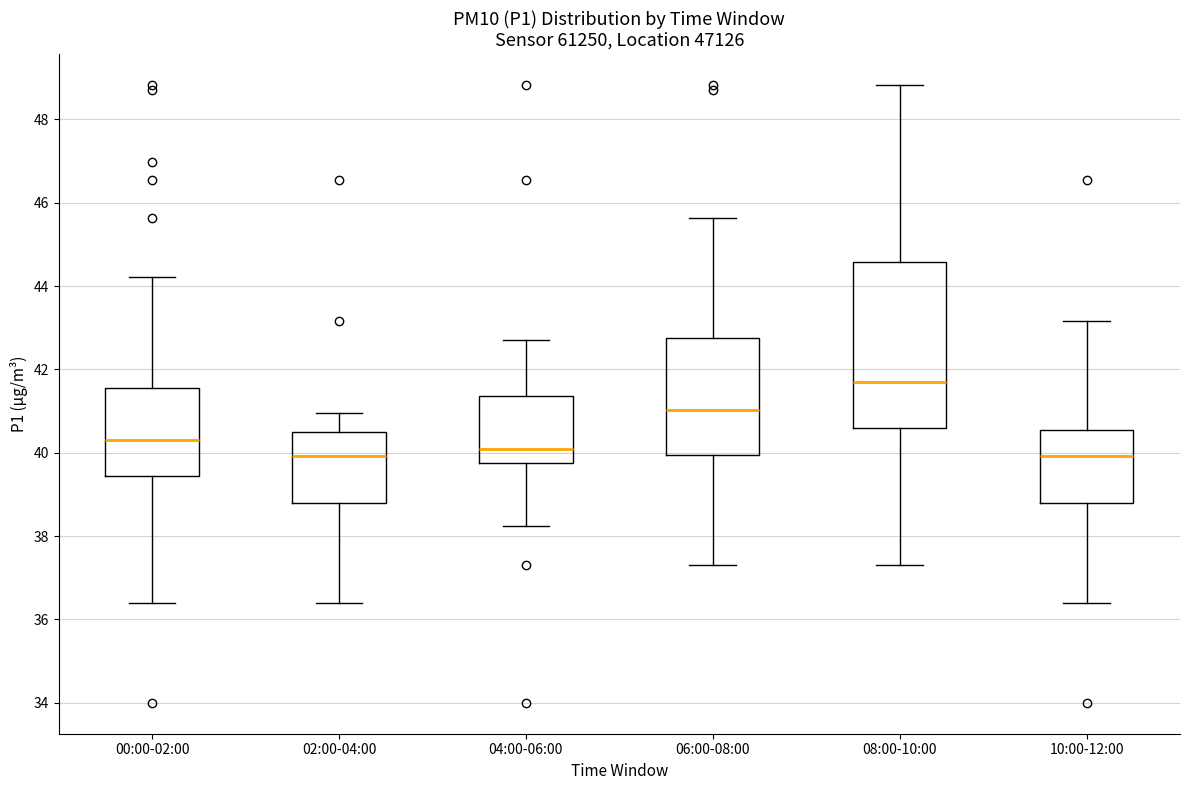

Comparing the boxes themselves (not the whiskers), which one is the tallest?

08:00-10:00